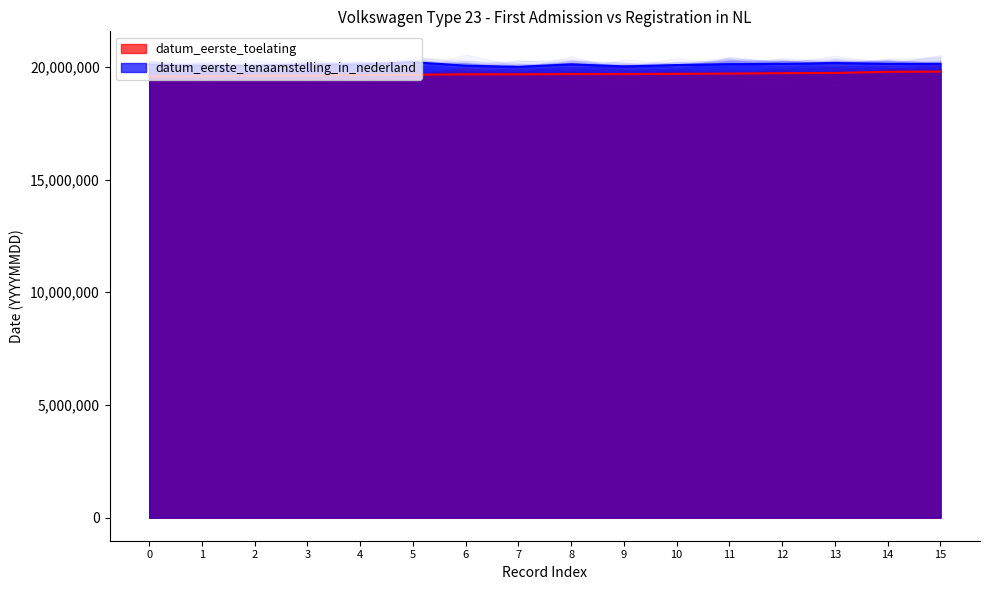

Is the value of datum_eerste_toelating at PM3046 greater than the value of datum_eerste_tenaamstelling_in_nederland at AR3334?

No